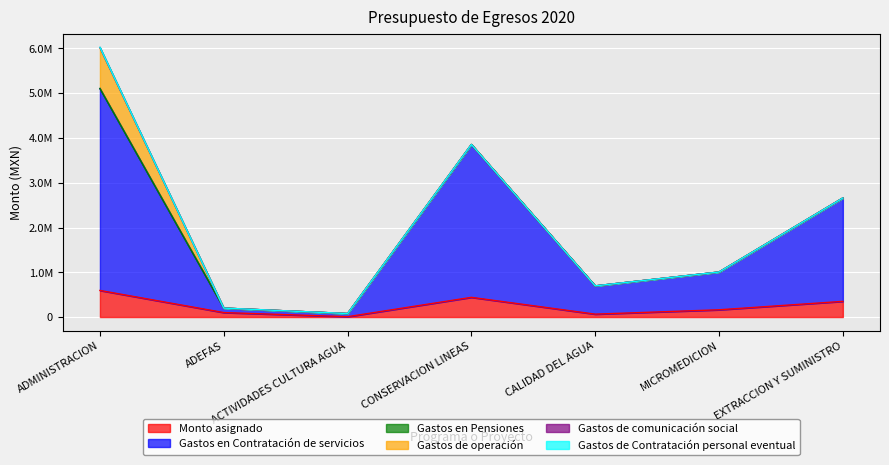

Which has a higher value, CALIDAD DEL AGUA or CONSERVACION LINEAS?

CONSERVACION LINEAS